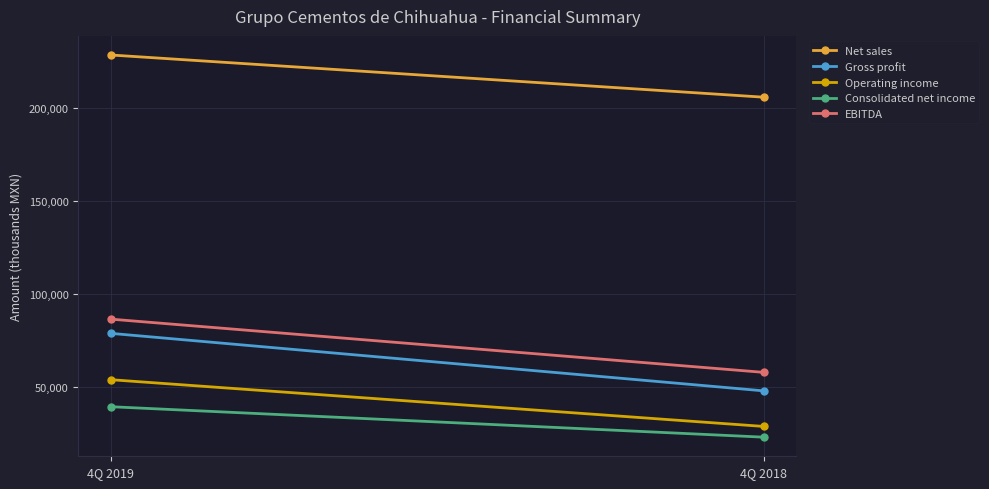

What is the value of the EBITDA point at the 1st from the left?

86388